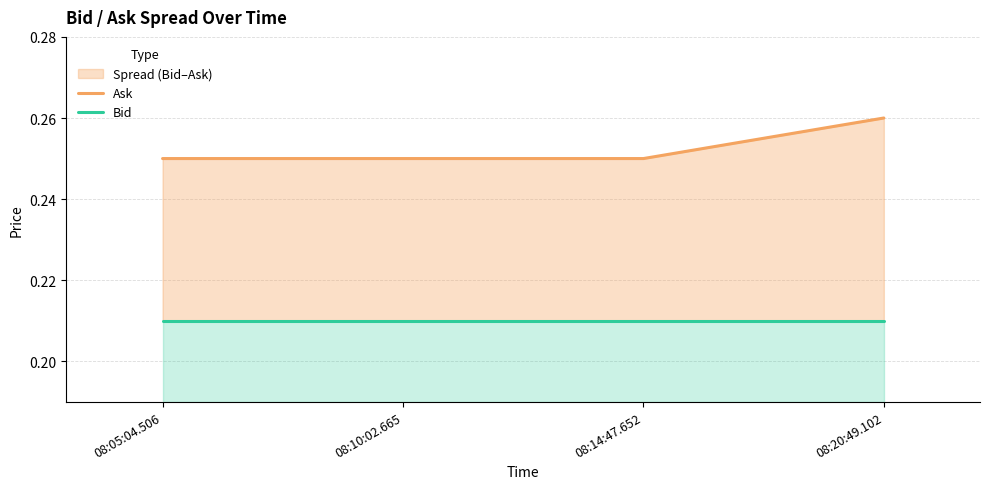

What is the sum of the Bid values at 08:14:47.652 and 08:05:04.506?

0.4